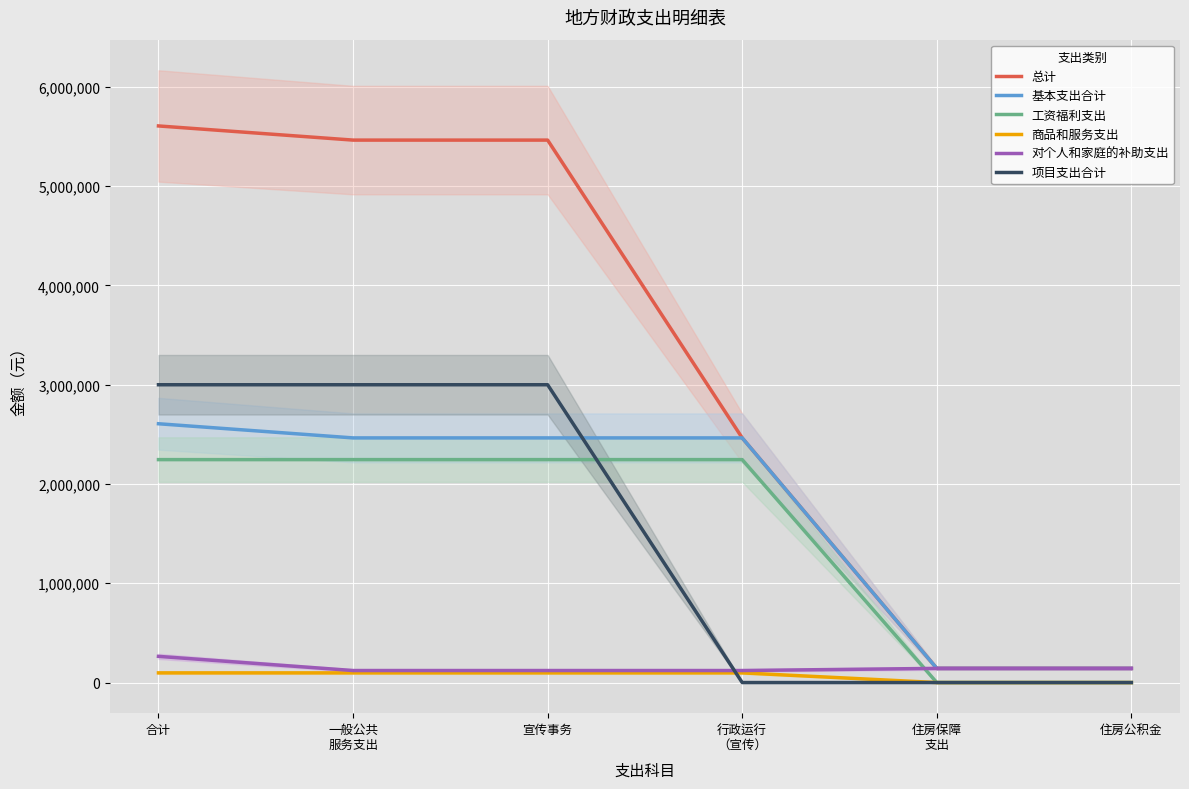

Which category has the highest value across all series?

合计